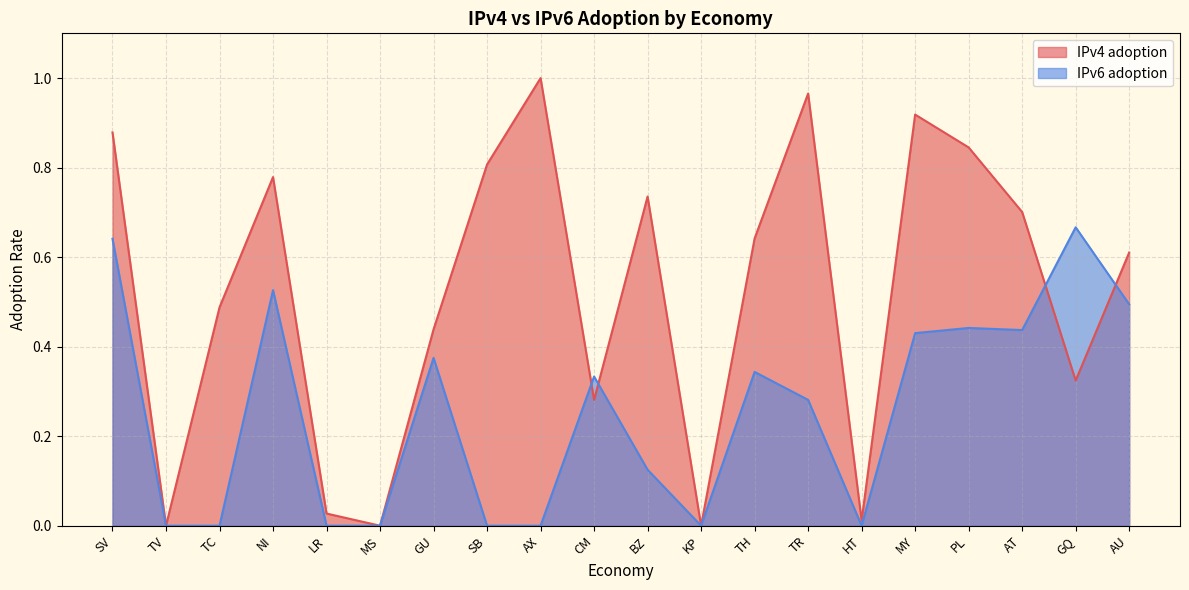

What is the difference between the maximum and minimum values in the IPv6 adoption series?

0.7